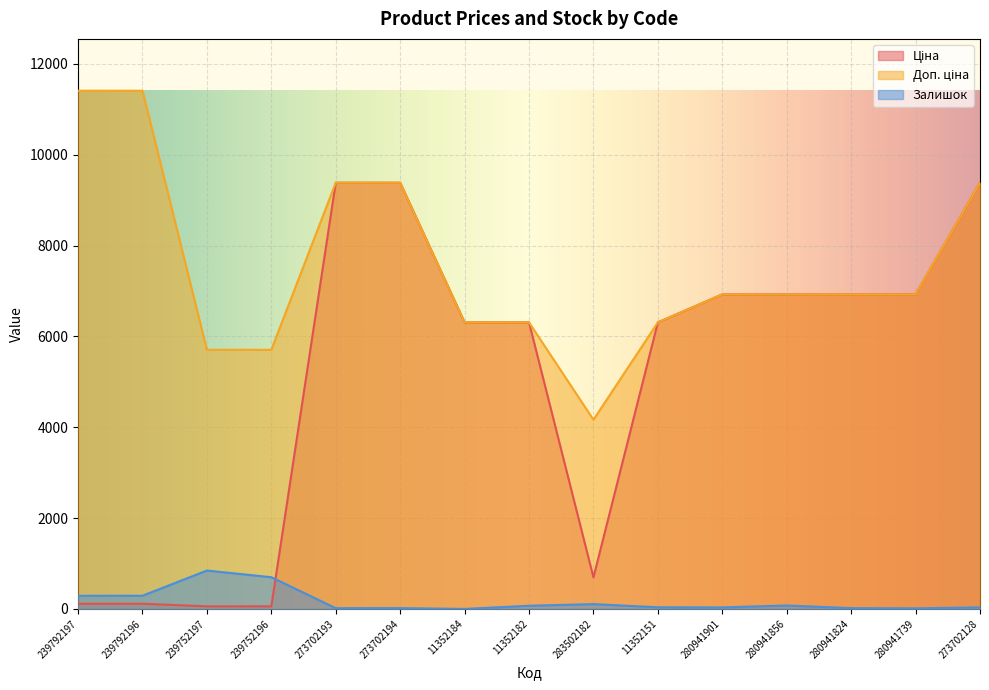

Is the value of Залишок at 239792196 greater than the value of Ціна at 11352184?

No